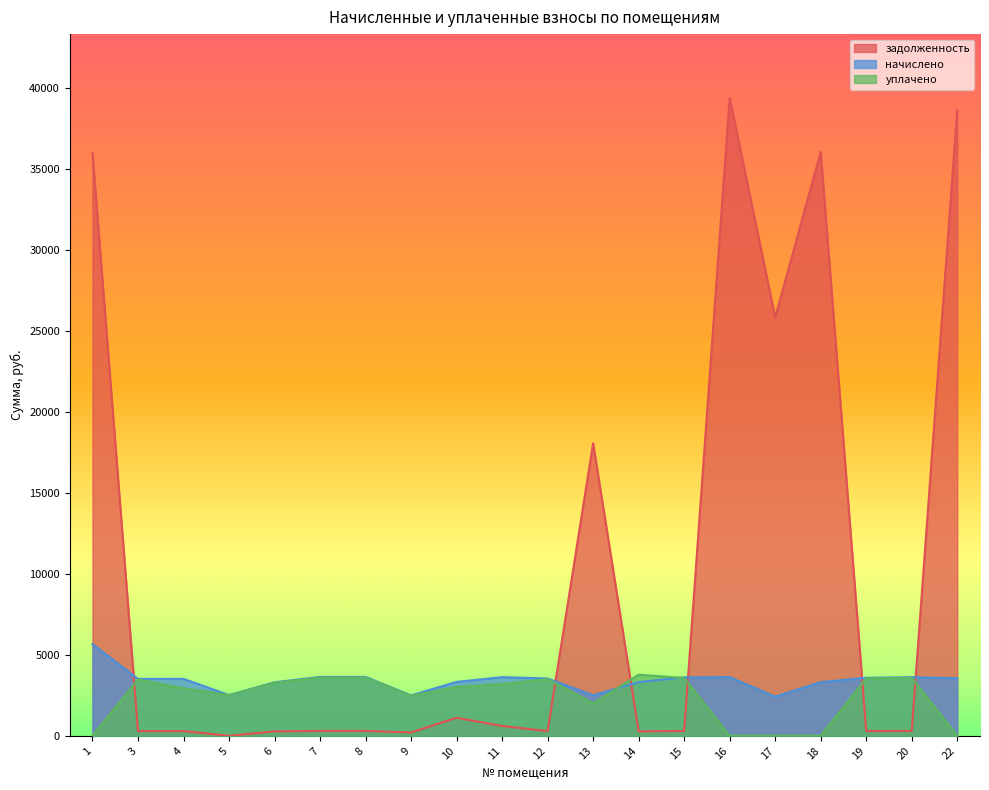

How many data points in начислено are above 3537?

10